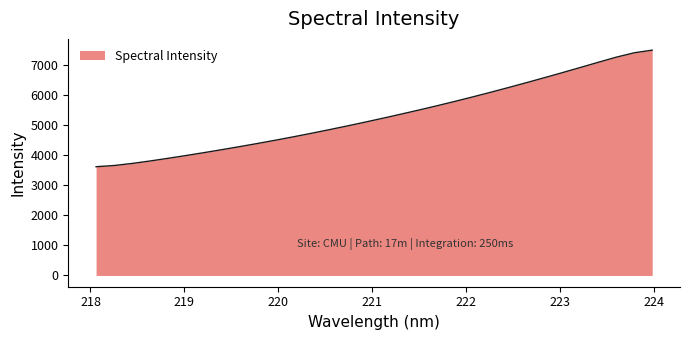

What is the maximum value shown in the chart?

7481.8